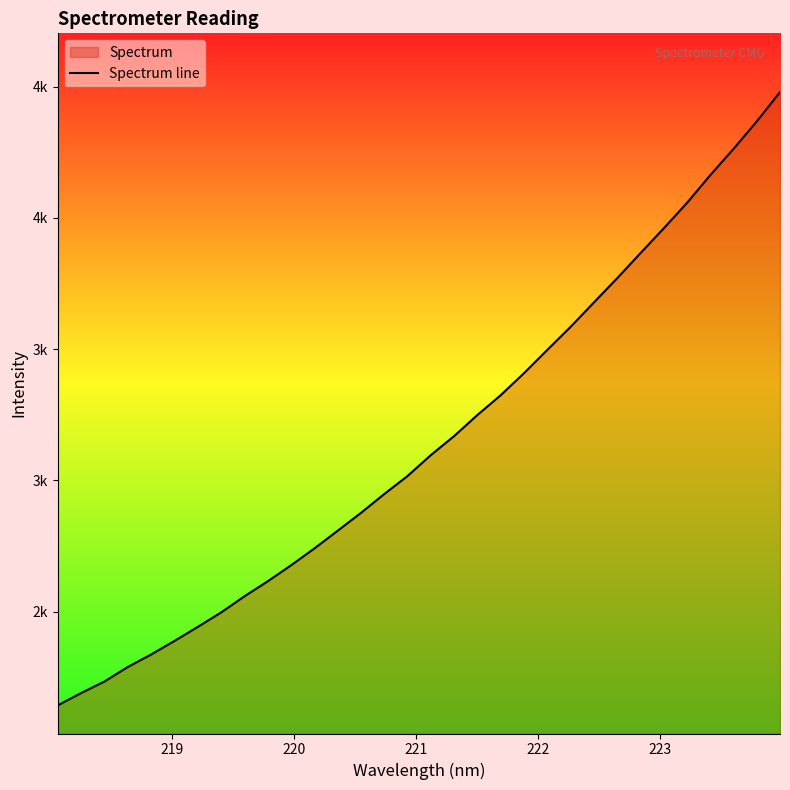

True or false: the data has more than 2 interior local peaks.

False